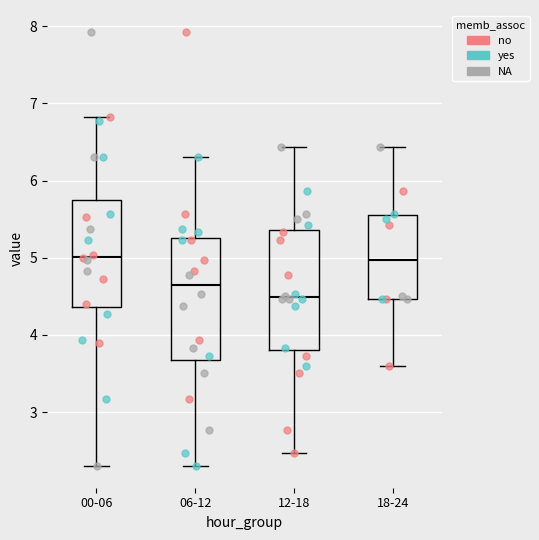

Where does the median line of the box for 00-06 sit on the y-axis? The values are not printed on the chart, so give them approximately, as read against the axis.

5.0